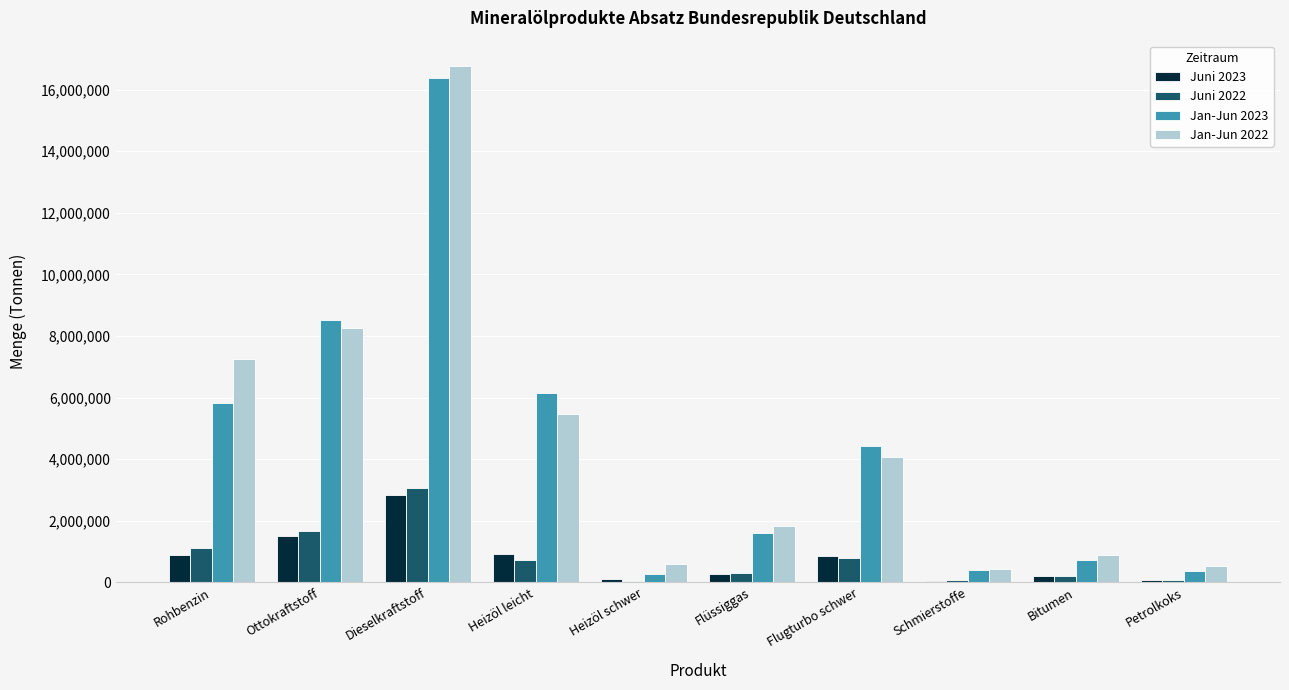

What is the difference between the Jan-Jun 2022 values at Schmierstoffe and Flugturbo schwer?

3662693